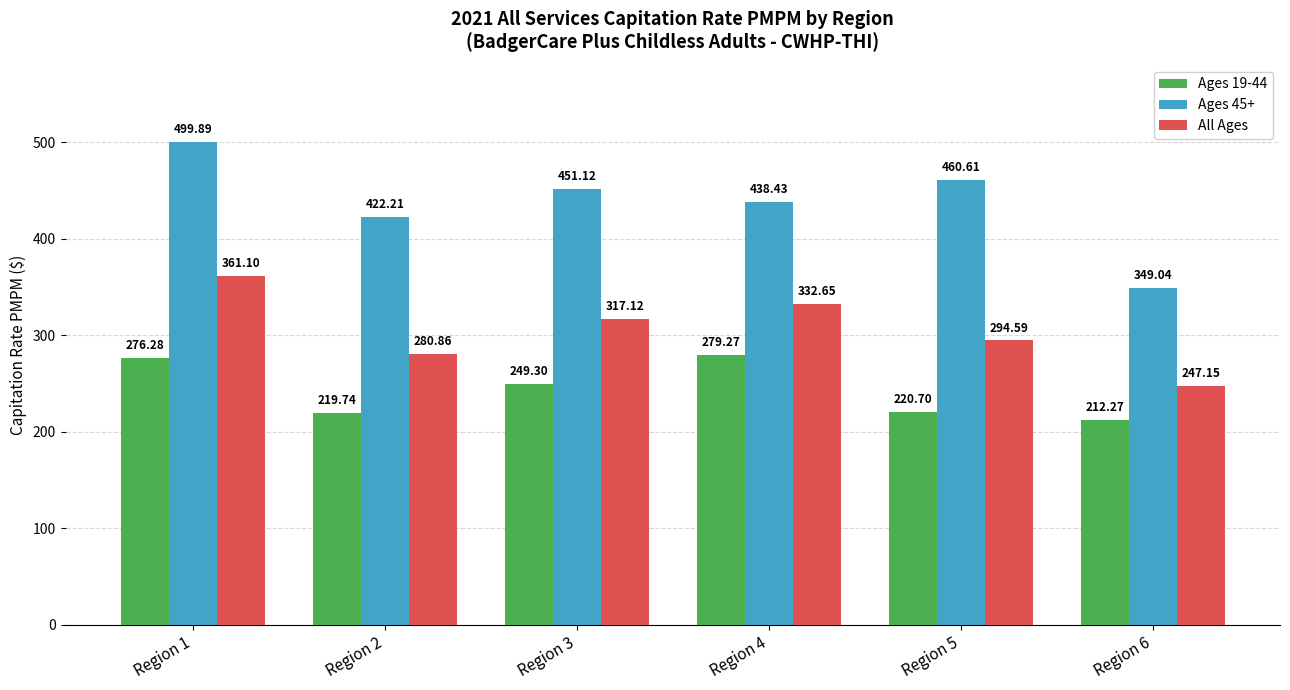

Rank the series at Region 3 from highest to lowest value.

Ages 45+, All Ages, Ages 19-44